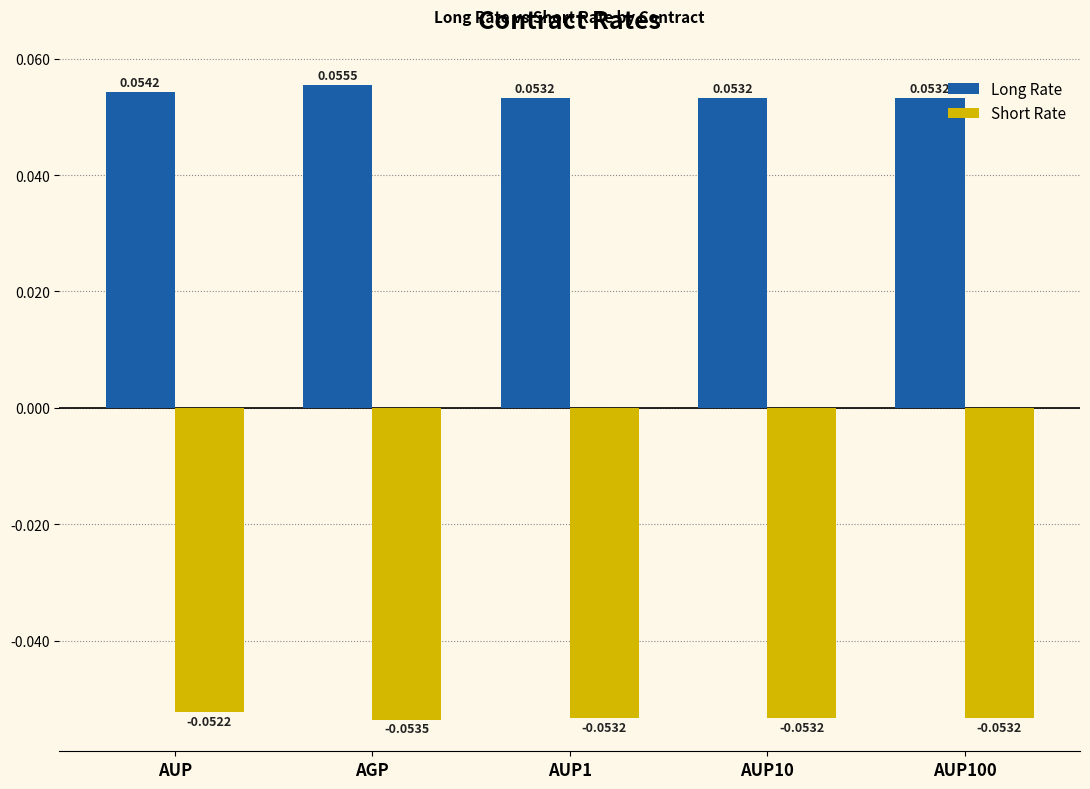

At which category does the chart reach its peak across all series?

AGP